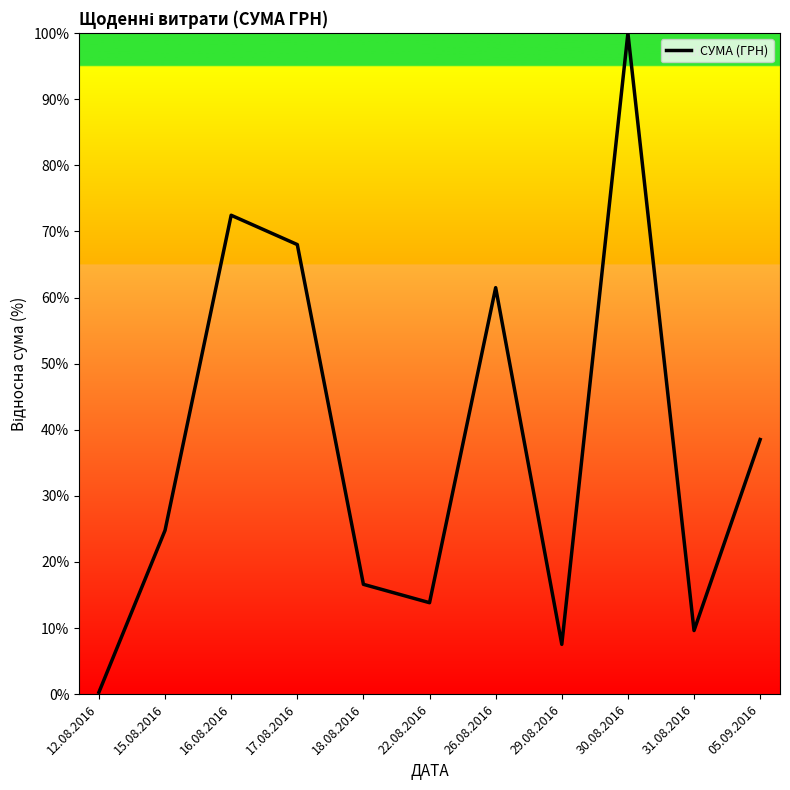

Reading left to right, list all the values displayed in this chart.

12.08.2016=0.3	15.08.2016=24.8	16.08.2016=72.5	17.08.2016=68.0	18.08.2016=16.6	22.08.2016=13.8	26.08.2016=61.5	29.08.2016=7.5	30.08.2016=100.0	31.08.2016=9.6	05.09.2016=38.5